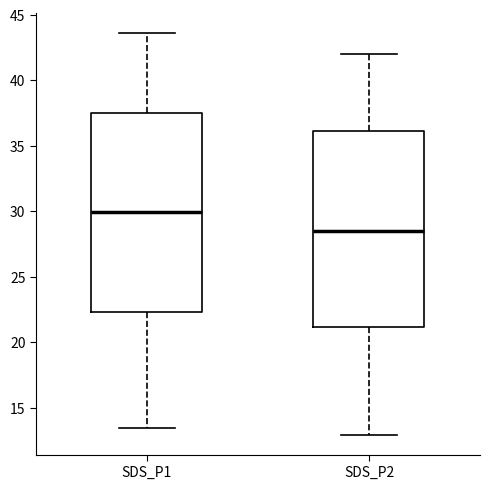

Where does the lower whisker of the box for SDS_P1 end on the y-axis? The values are not printed on the chart, so give them approximately, as read against the axis.

13.5